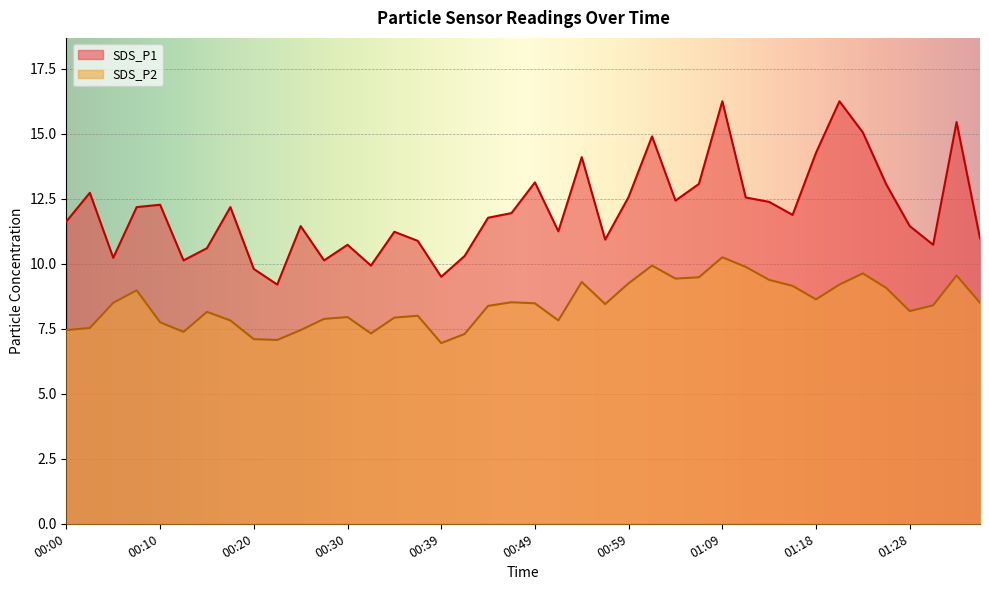

What is the average value of the SDS_P2 series?

8.4